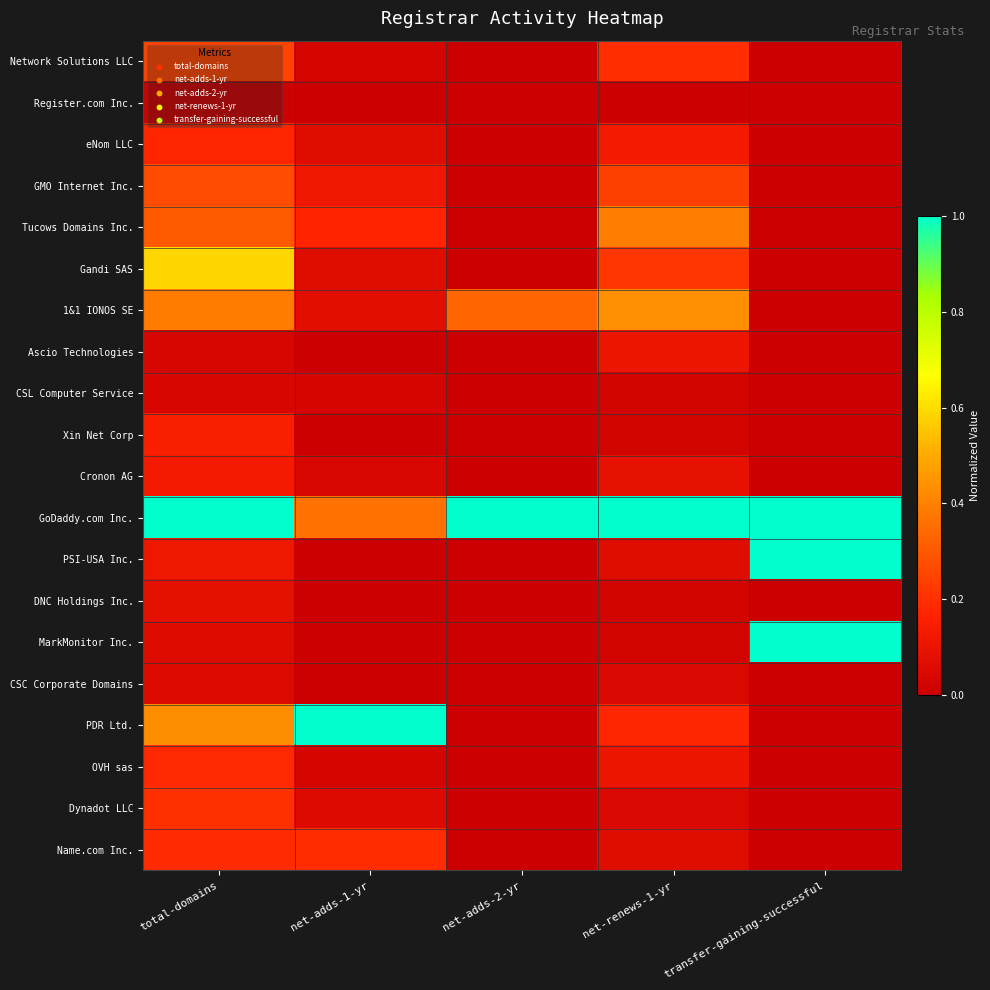

At which category does the chart reach its peak across all series?

total-domains